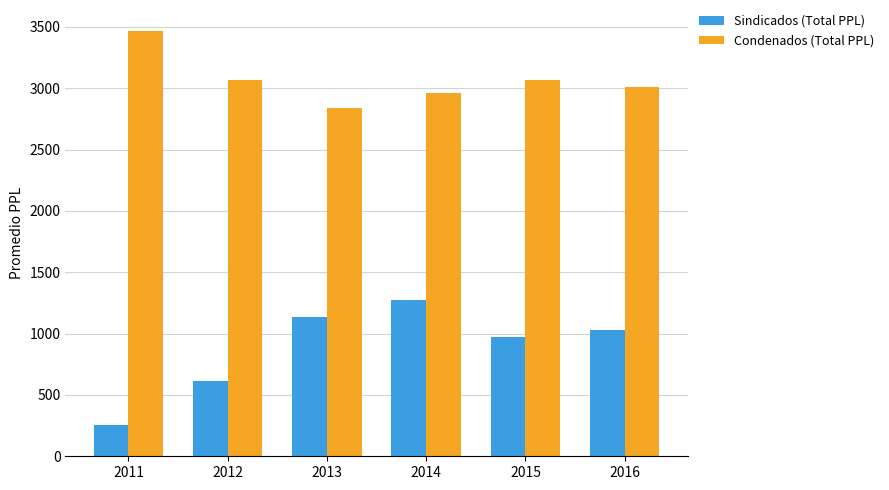

Does the chart contain stacked bars?

No